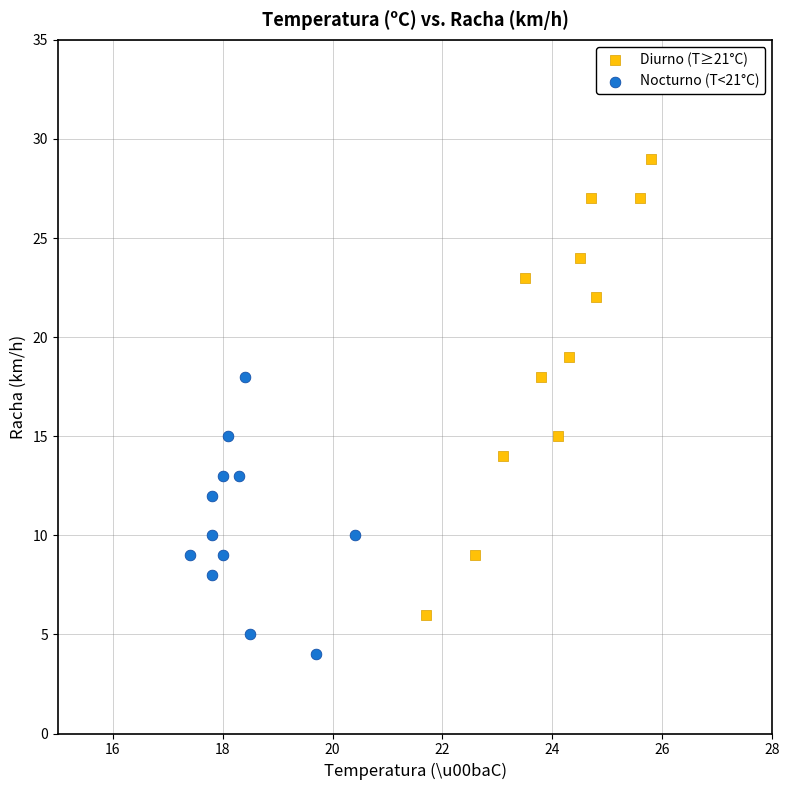

Which series contains the highest Y value?

Diurno (T≥21°C)